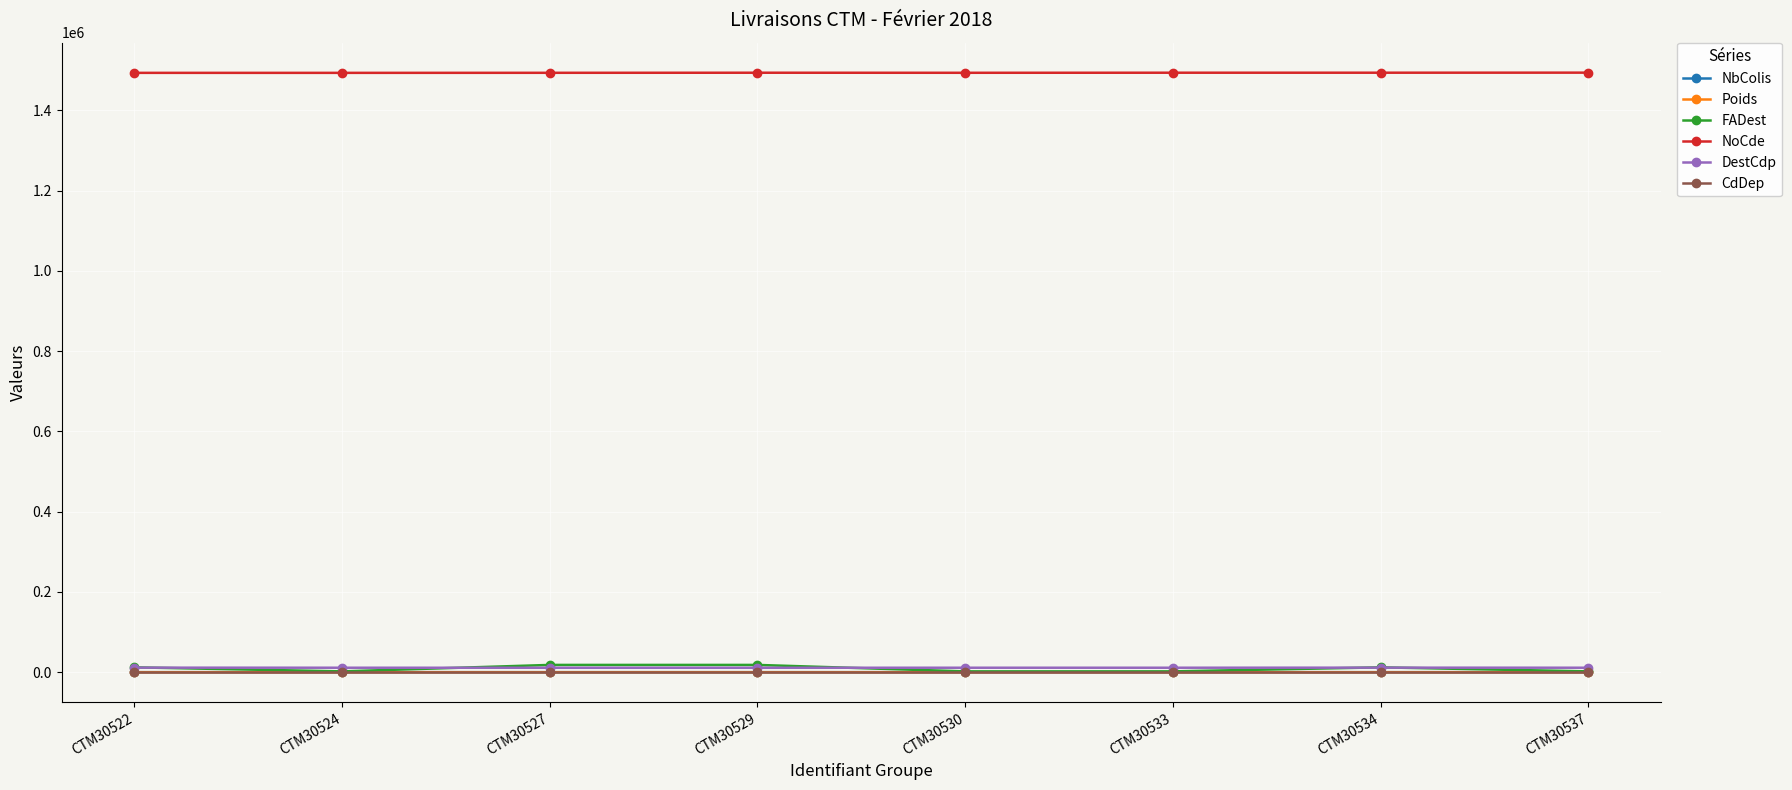

Which series has the largest total across all categories?

NoCde